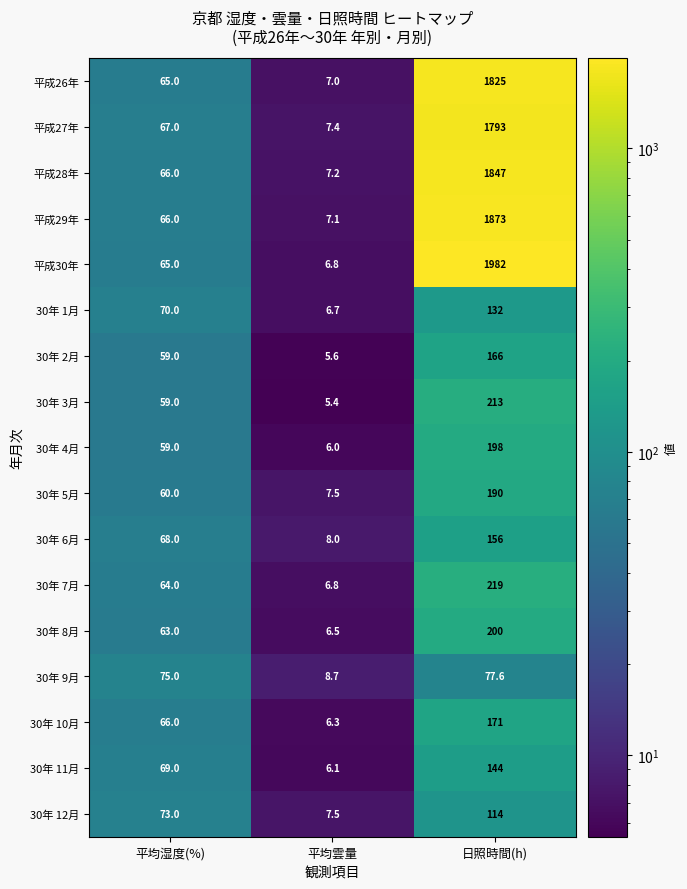

Which category has the highest value across all series?

日照時間(h)